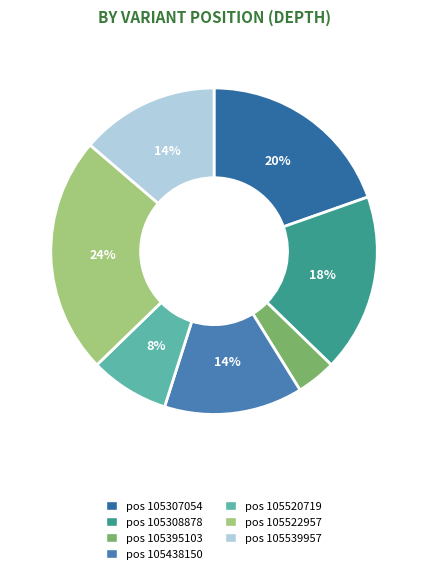

Count the number of slices in the pie.

7